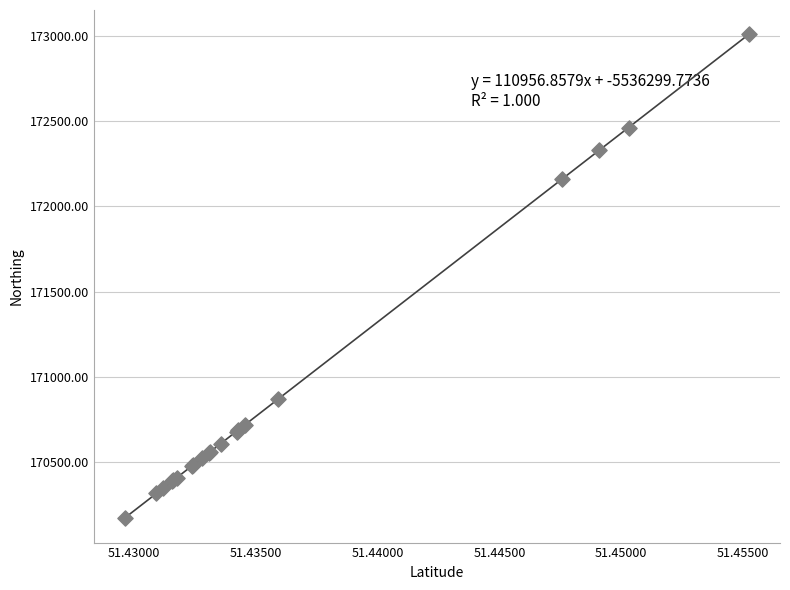

What Y value in the scatter plot is closest to 171589?

172160